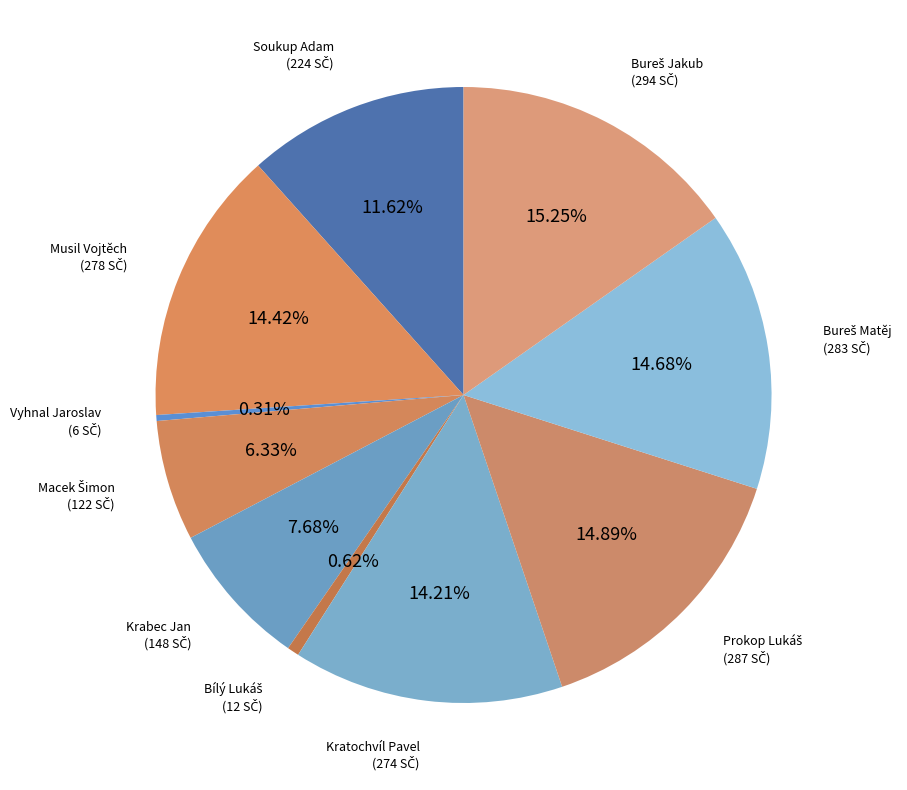

What is the ratio of the value at Musil Vojtěch to the value at Vyhnal Jaroslav?

46.3